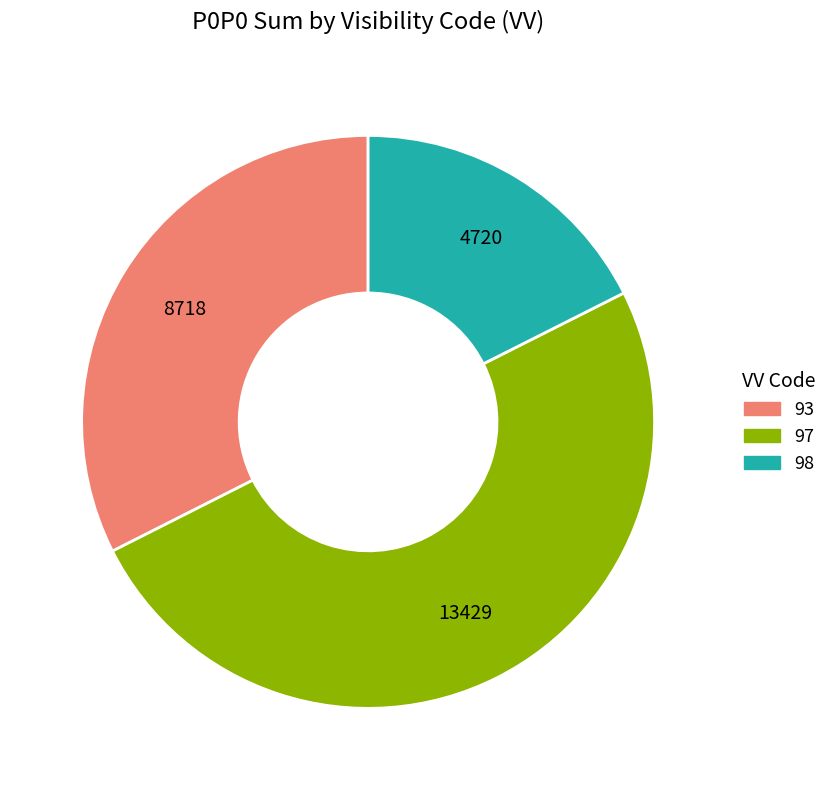

Count the number of slices in the pie.

3